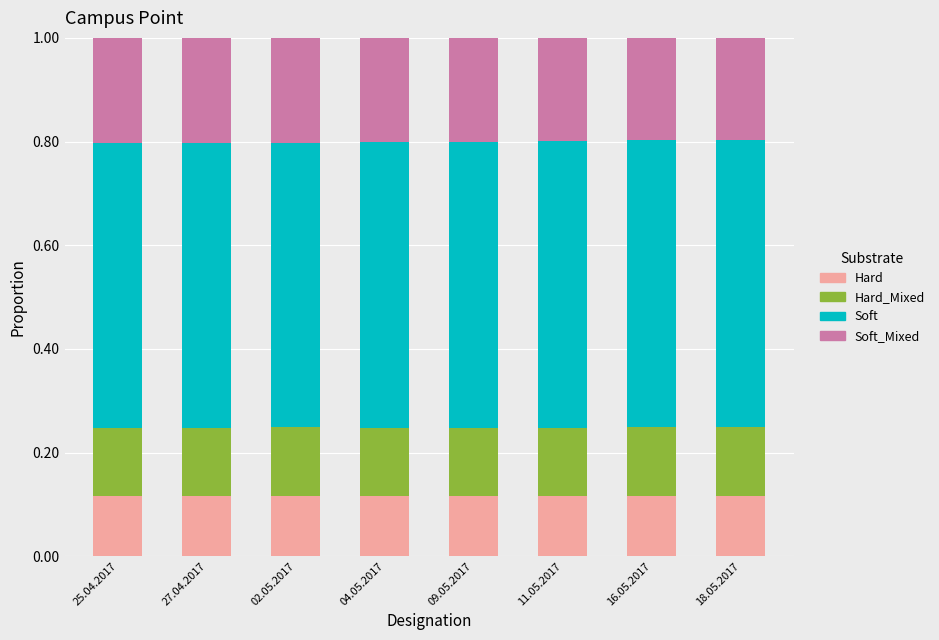

What is the total value across all series at 27.04.2017?

1.0